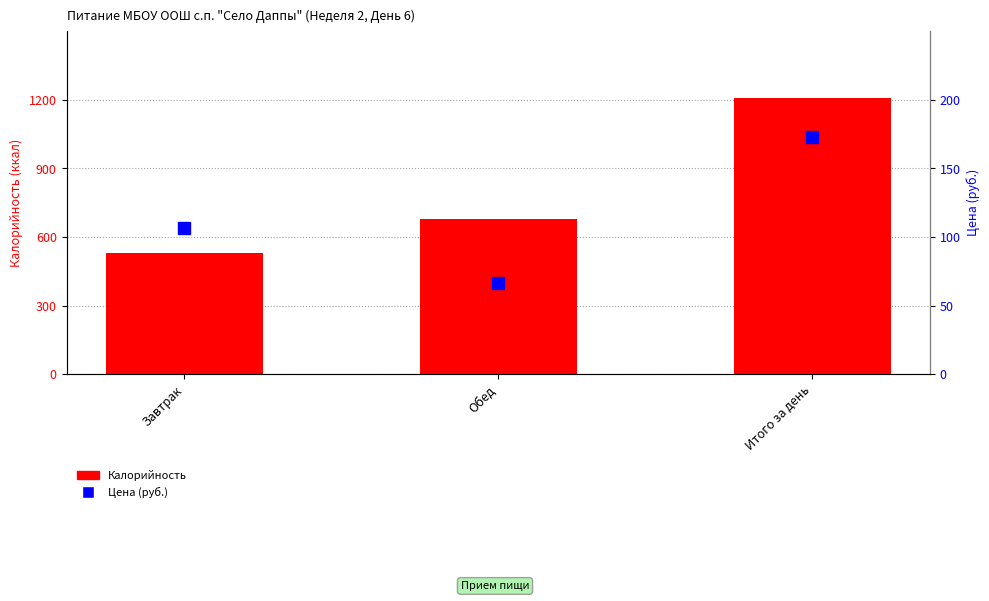

What is the difference between the Калорийность values at Завтрак and Обед?

150.0